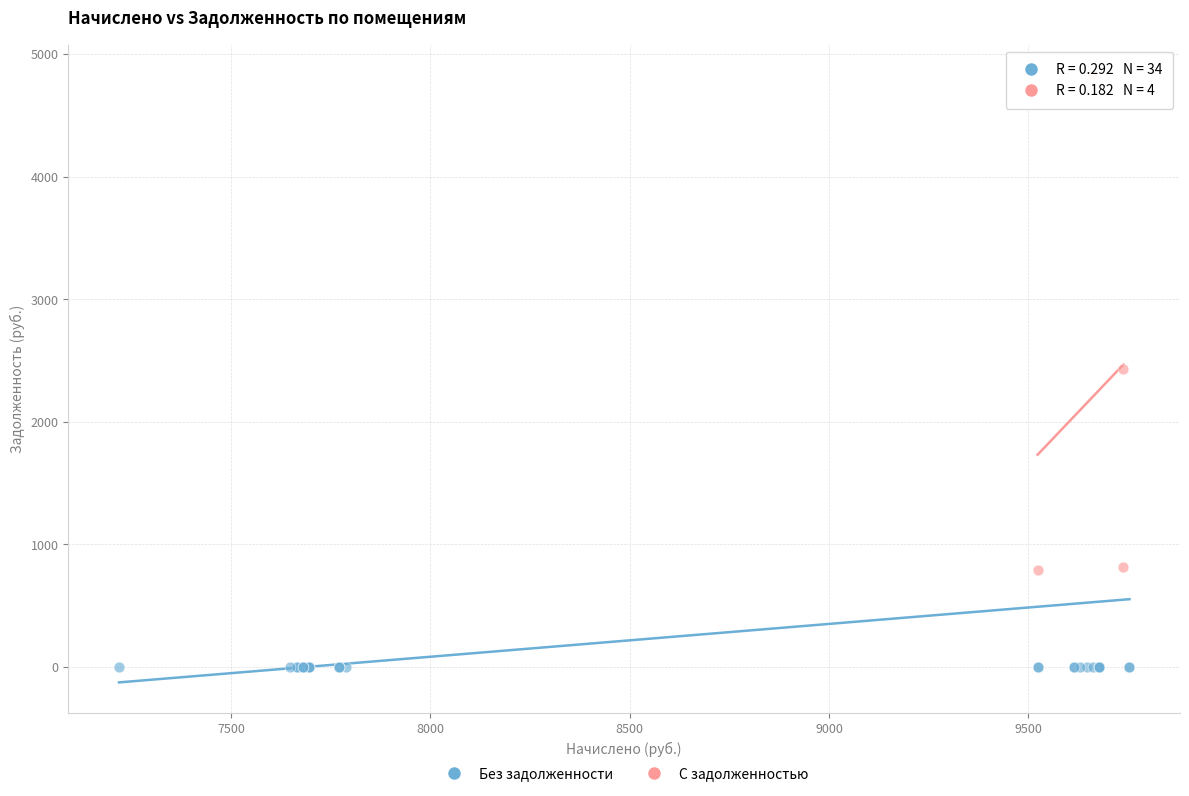

What are all the series names shown in the legend?

Без задолженности, С задолженностью